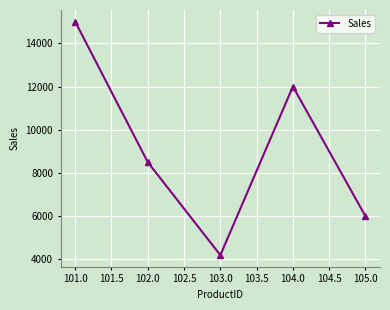

What is the average value?

9140